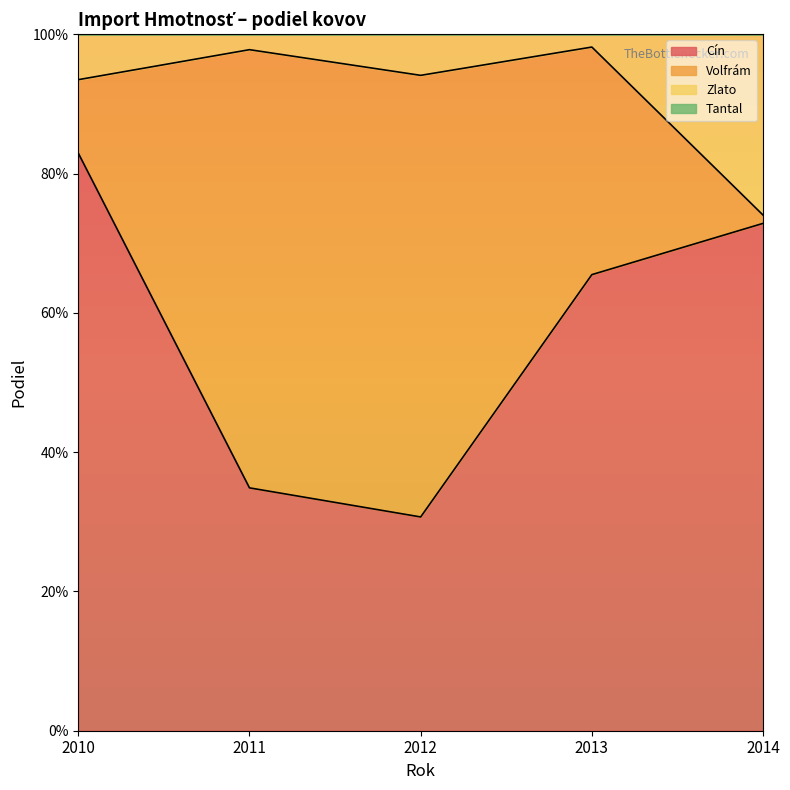

Does the chart display data point markers on the line(s)?

No